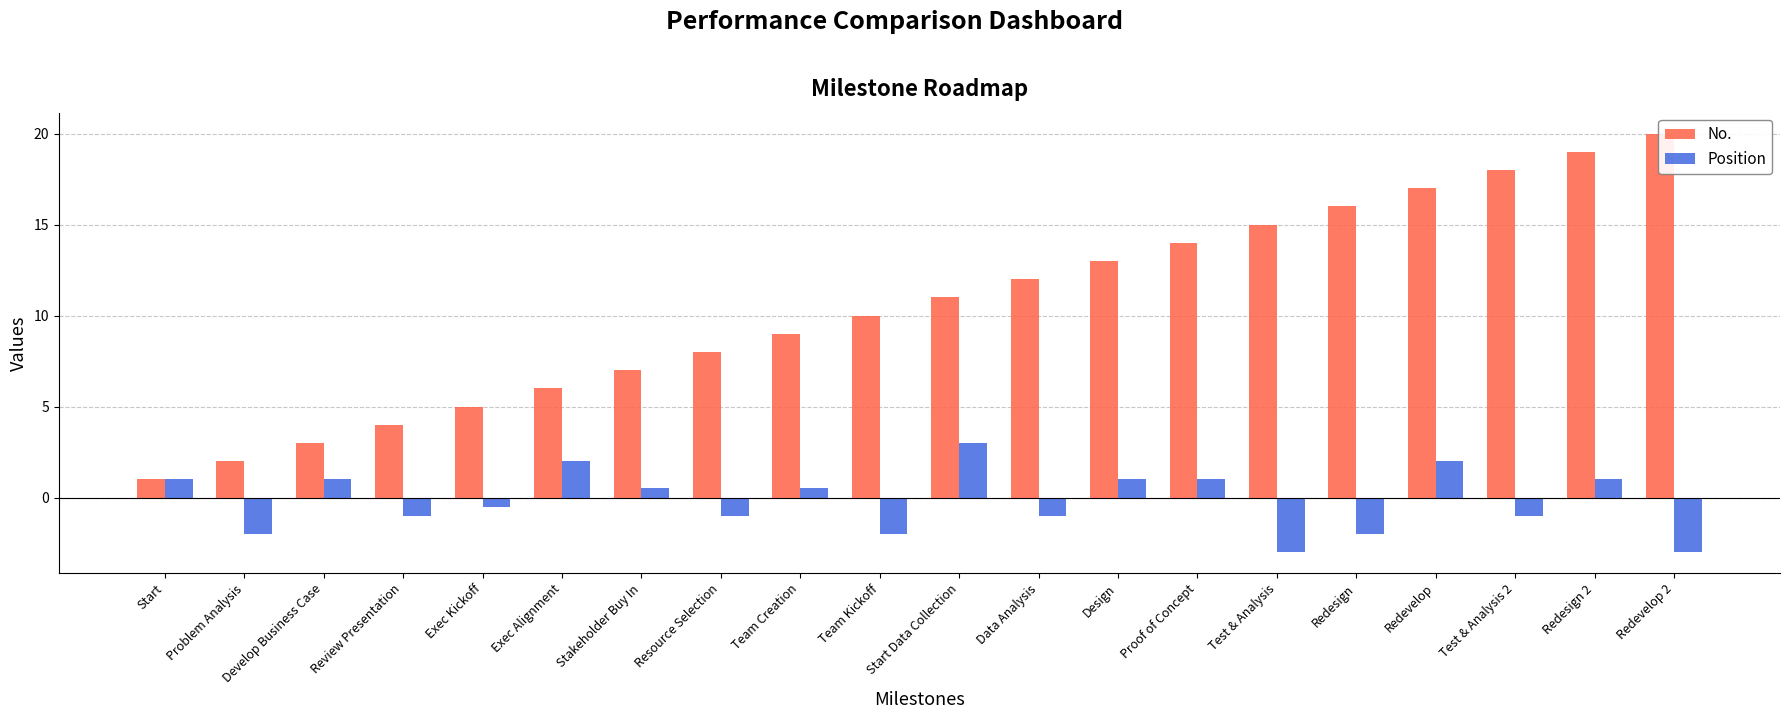

The value of Position at Exec Alignment is 2.0. True or false?

True